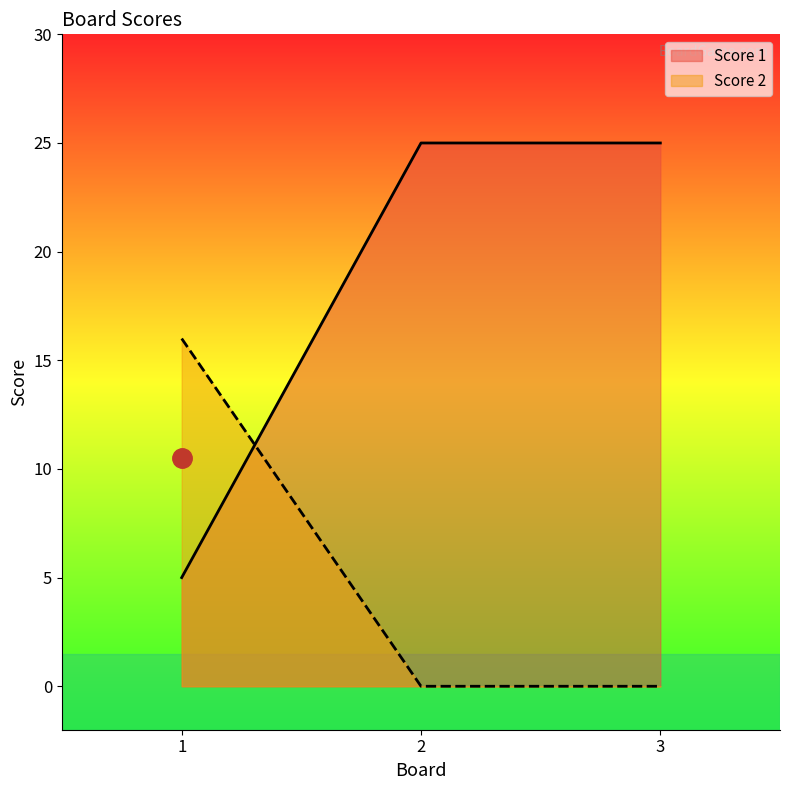

What is the difference between the maximum and minimum values in the Score 1 series?

20